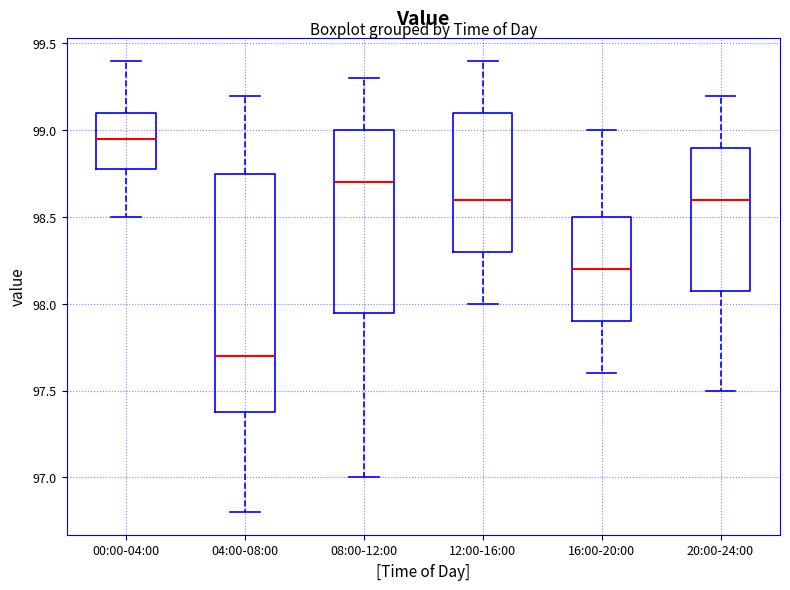

Which box has the highest median line?

00:00-04:00